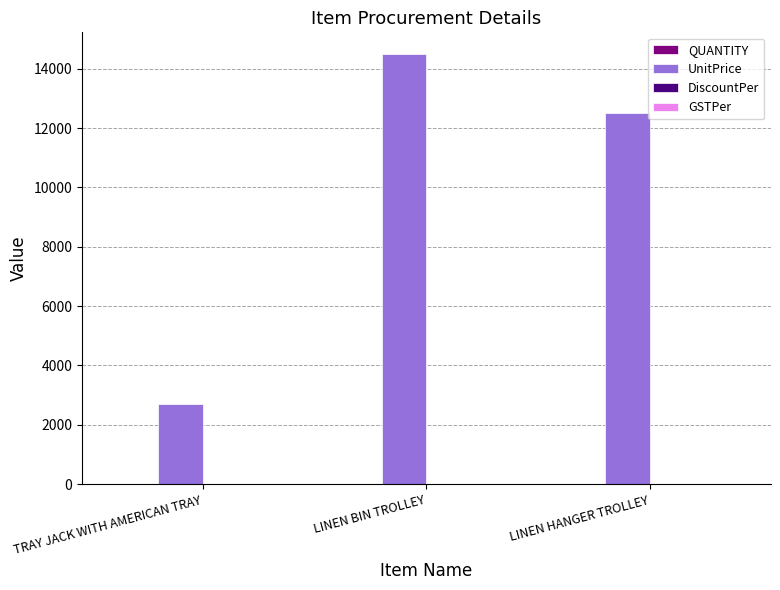

True or false: UnitPrice has a value of 12500 at LINEN HANGER TROLLEY.

True